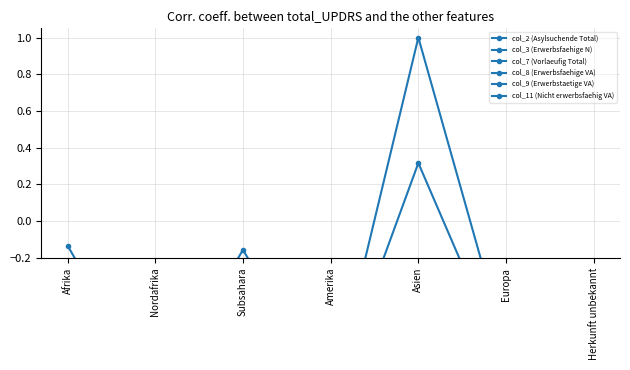

Is this an area chart (filled region under the line)?

No